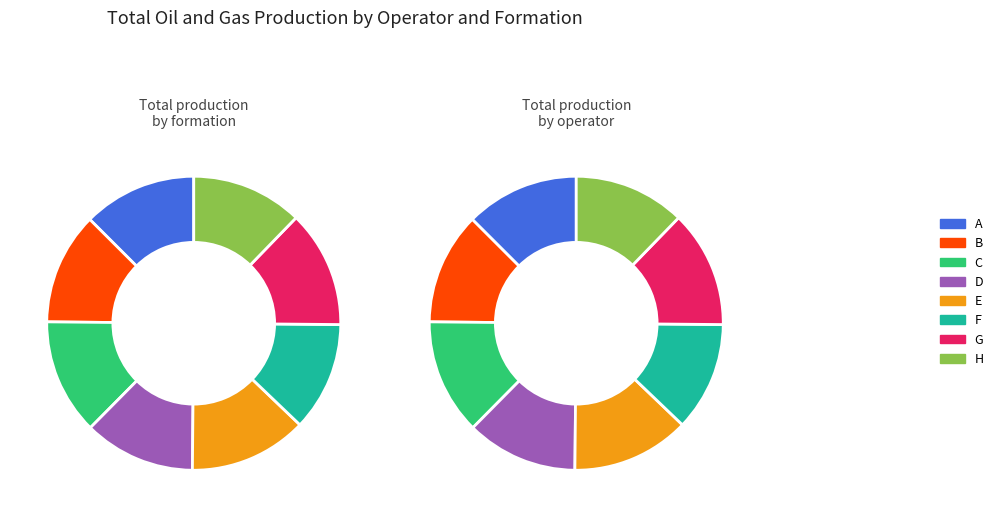

Does A account for over 50% of the chart?

No